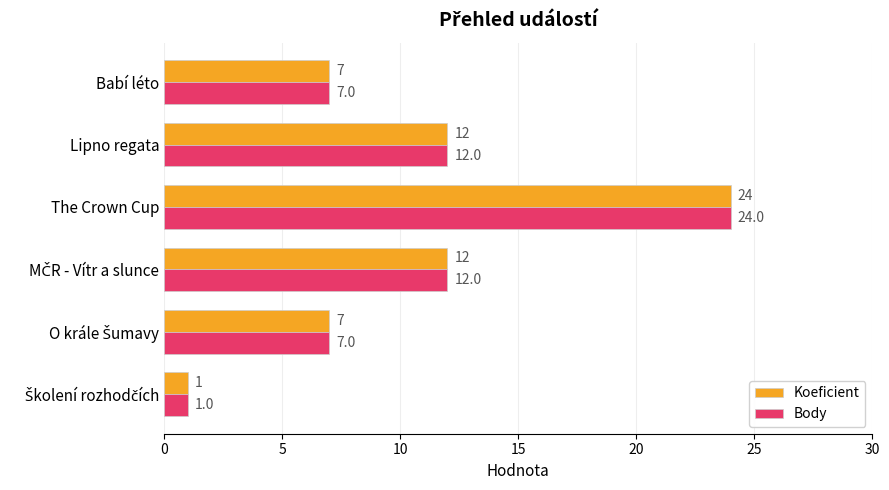

At which label does Body reach its peak?

The Crown Cup